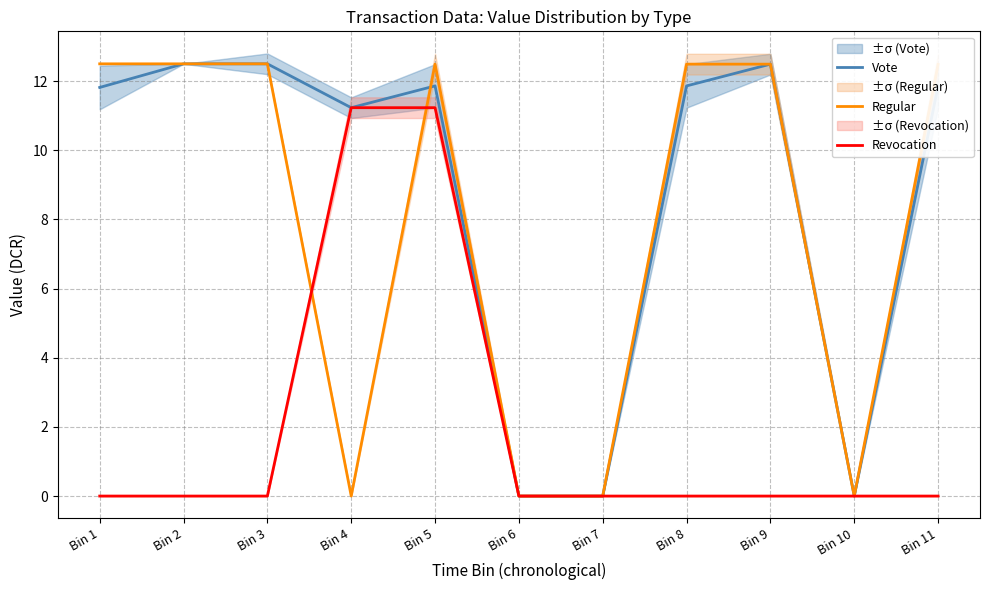

What value does the Vote series have at Bin 4?

11.2